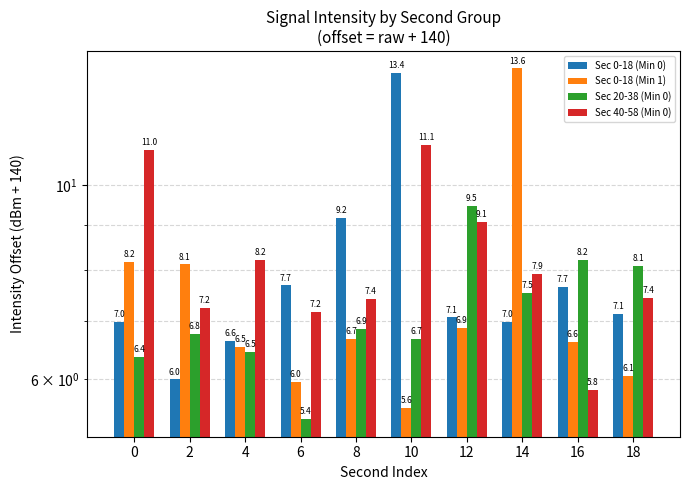

Reading left to right, extract all data points from this chart.

Sec 0-18 (Min 0): 7.0	6.0	6.6	7.7	9.2	13.4	7.1	7.0	7.7	7.1
Sec 0-18 (Min 1): 8.2	8.1	6.5	6.0	6.7	5.6	6.9	13.6	6.6	6.1
Sec 20-38 (Min 0): 6.4	6.8	6.5	5.4	6.9	6.7	9.5	7.5	8.2	8.1
Sec 40-58 (Min 0): 11.0	7.2	8.2	7.2	7.4	11.1	9.1	7.9	5.8	7.4